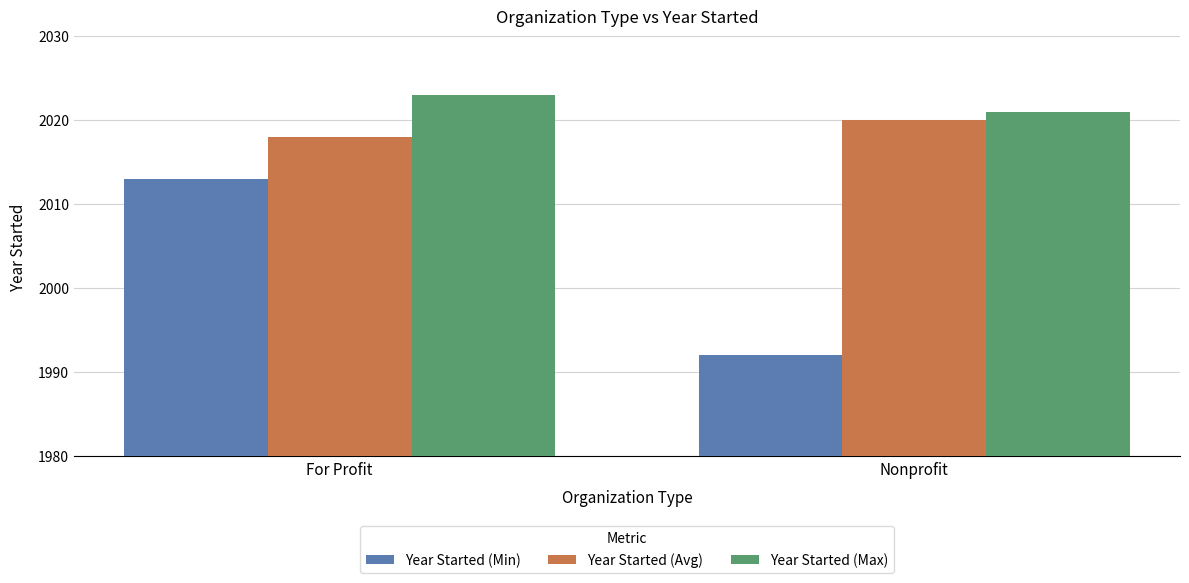

How many bars are there in each group?

3